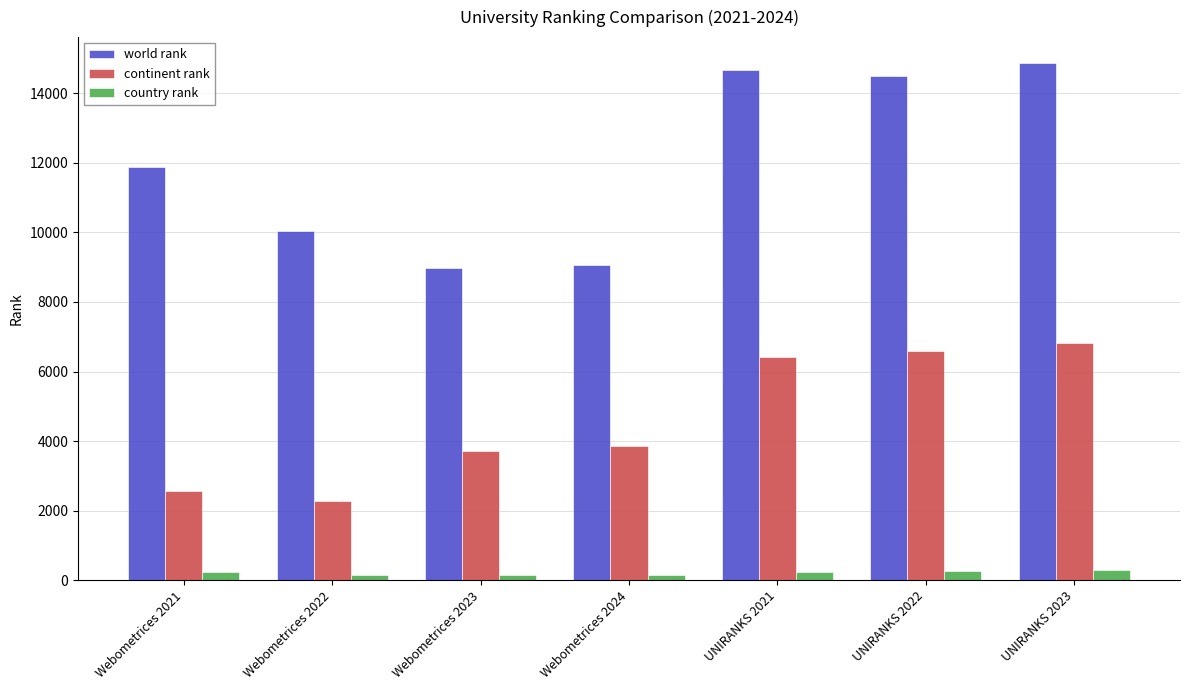

What is the average value of the country rank series?

215